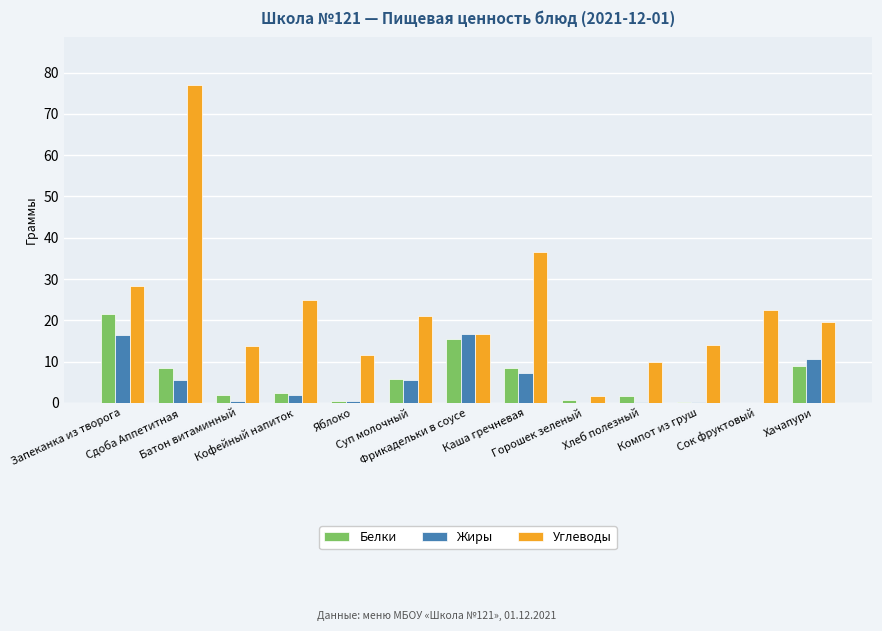

What is the total value across all series at Каша гречневая?

52.4